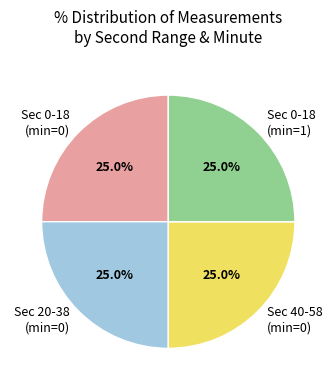

Approximately how many times larger is the value at Sec 0-18 (min=0) compared to Sec 0-18 (min=1)?

1.0